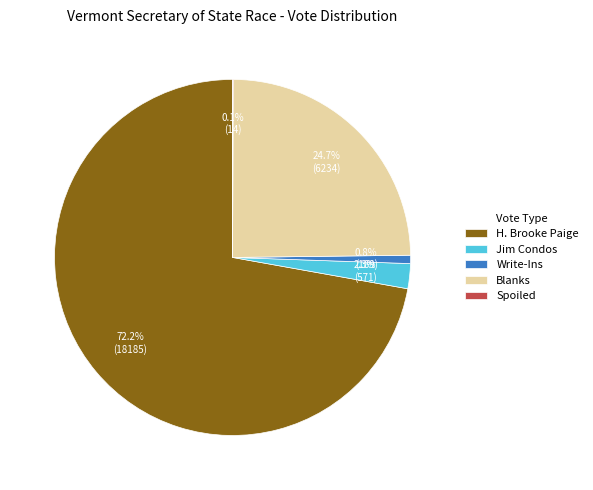

What is the total percentage of Blanks and Write-Ins?

25.5%